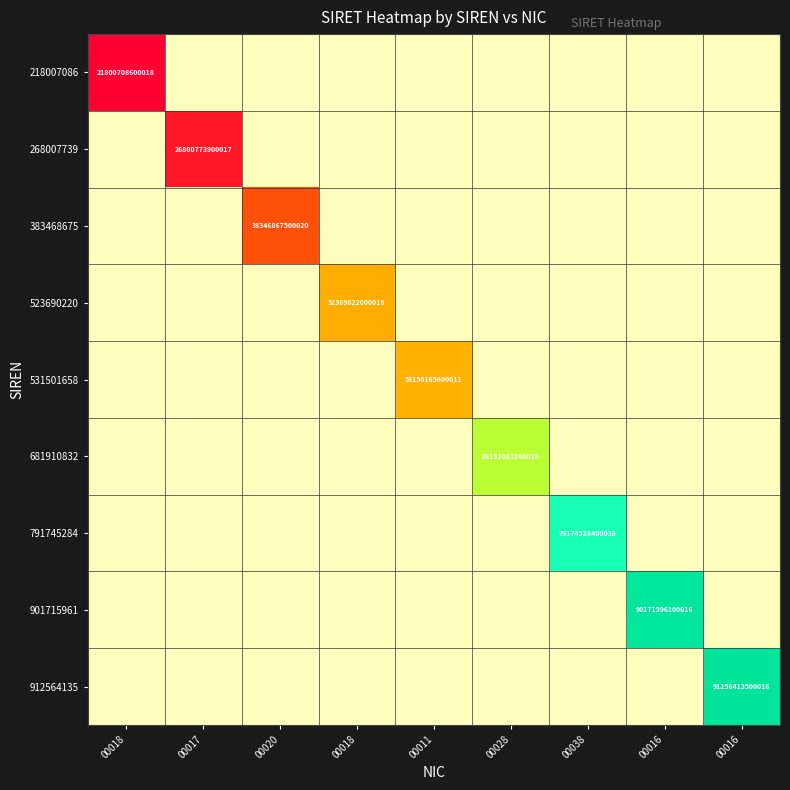

Rank the series at 00016 from highest to lowest value.

218007086, 268007739, 383468675, 523690220, 531501658, 681910832, 791745284, 901715961, 912564135